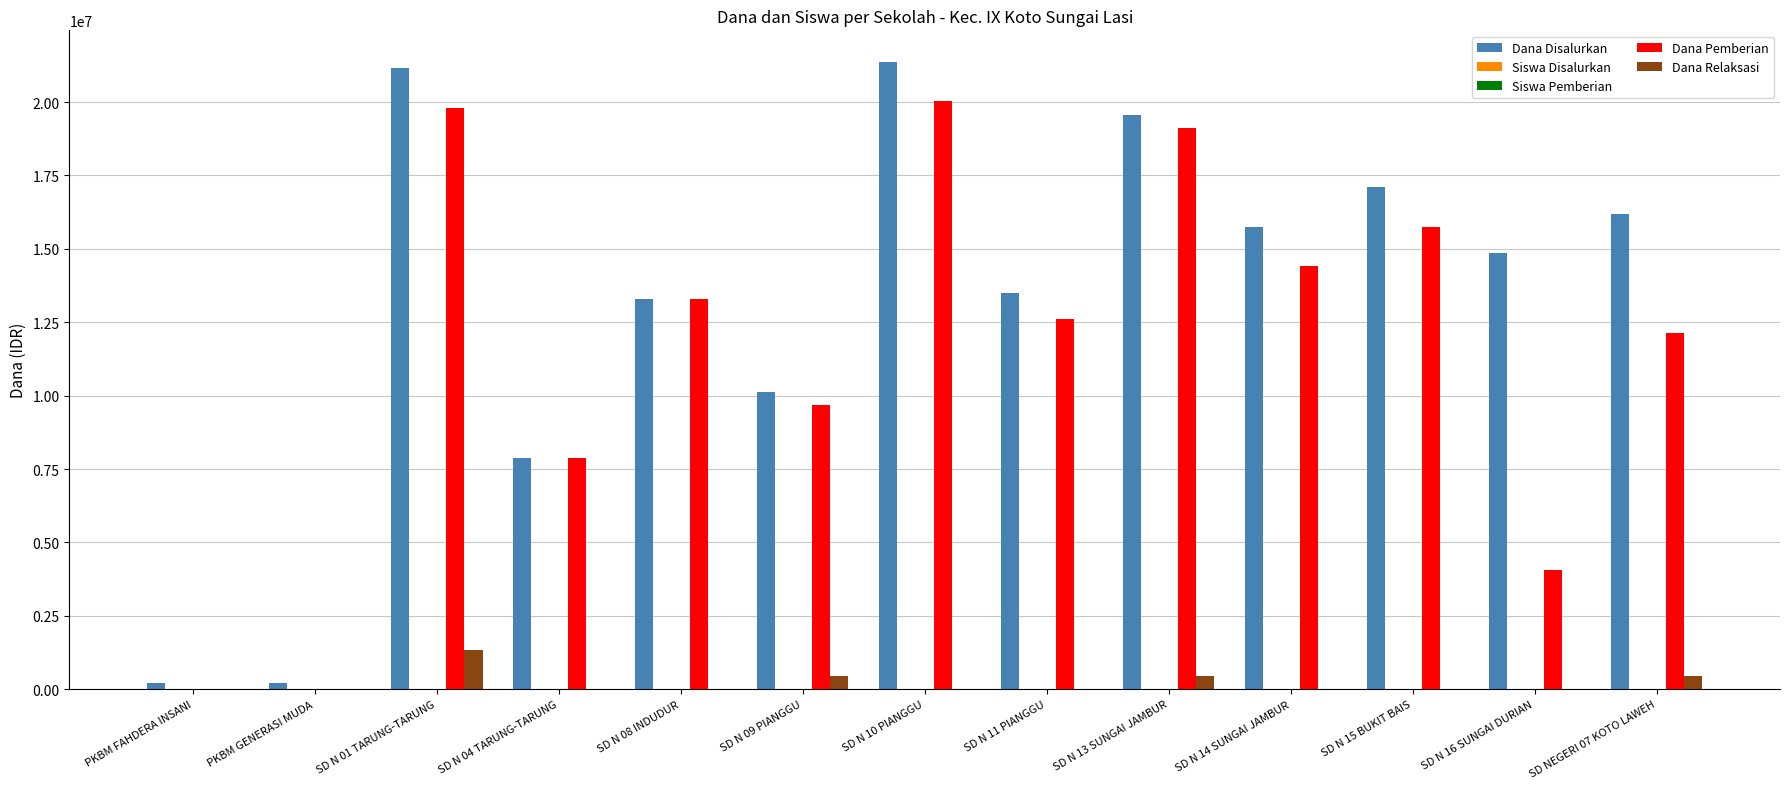

What is the maximum value shown in the chart?

21375000